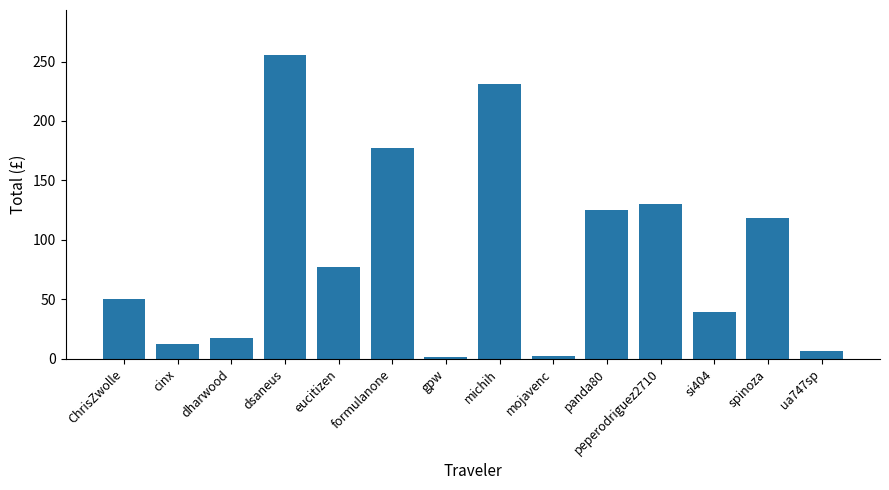

Is it true that the value at si404 is 11.1?

False